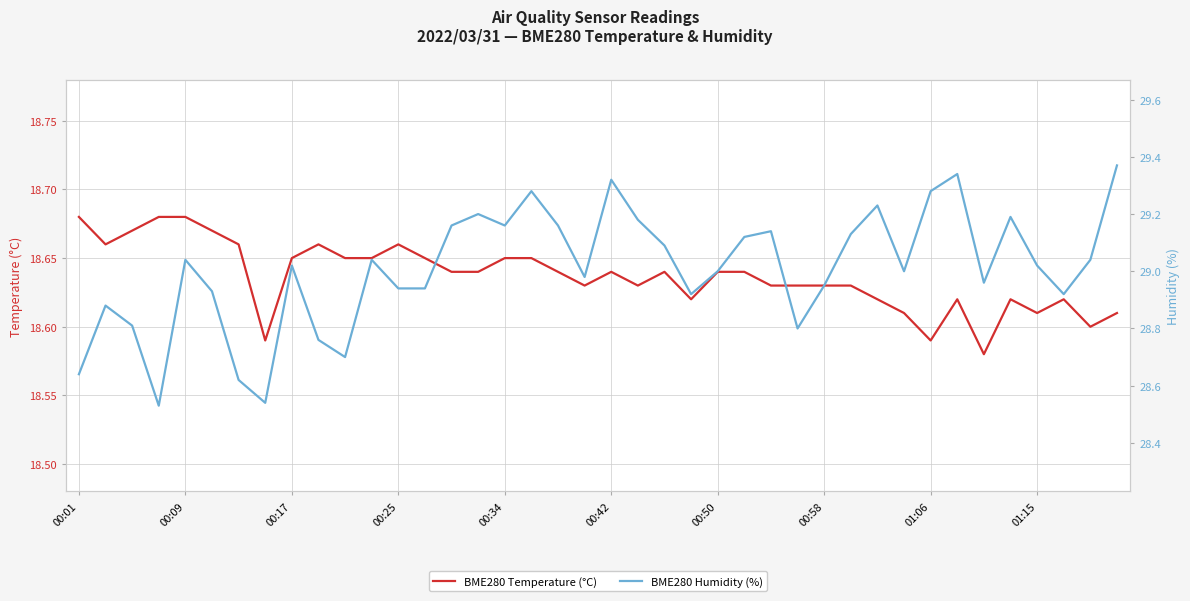

Rank the series by their maximum value, from highest to lowest.

BME280 Humidity (%), BME280 Temperature (°C)